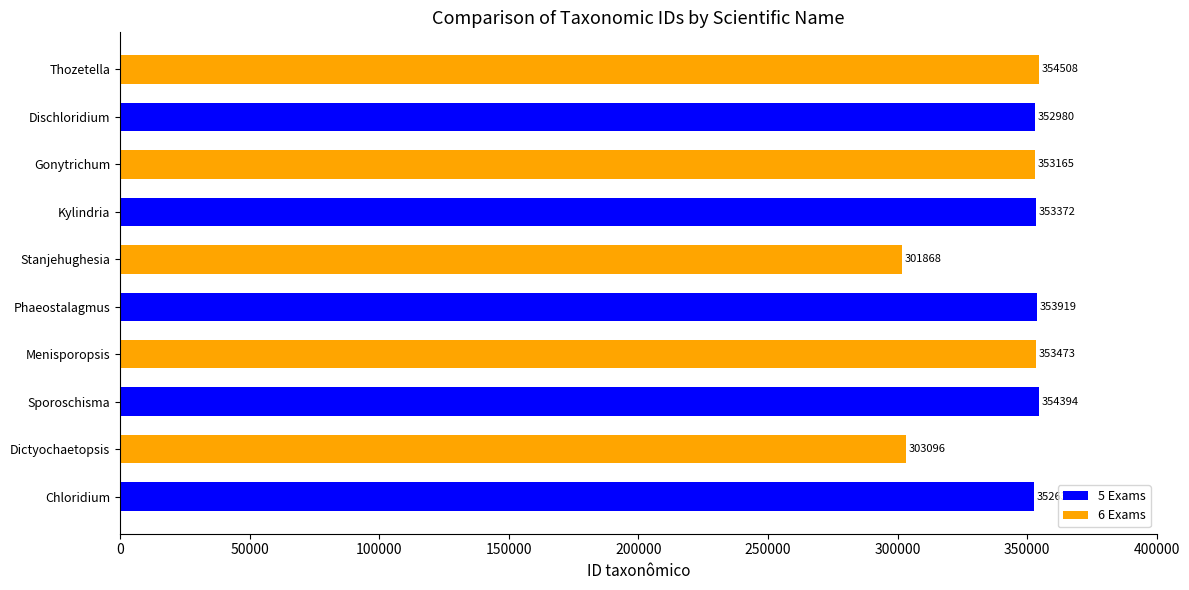

What is the sum of all 5 Exams values?

1767295